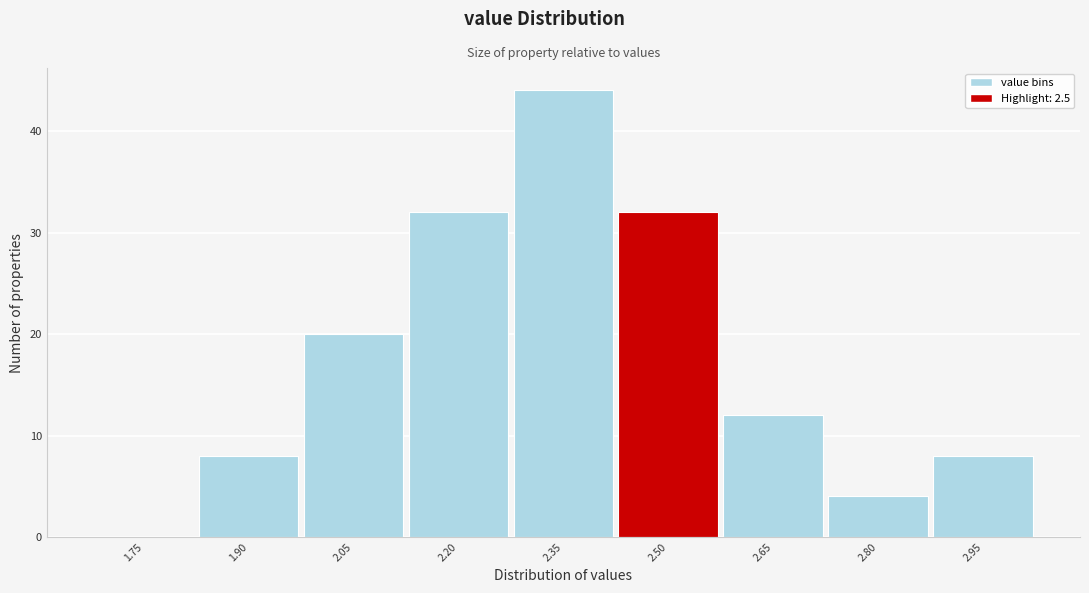

Reading left to right, list all the values displayed in this chart.

1.75=0	1.90=8	2.05=20	2.20=32	2.35=44	2.50=32	2.65=12	2.80=4	2.95=8